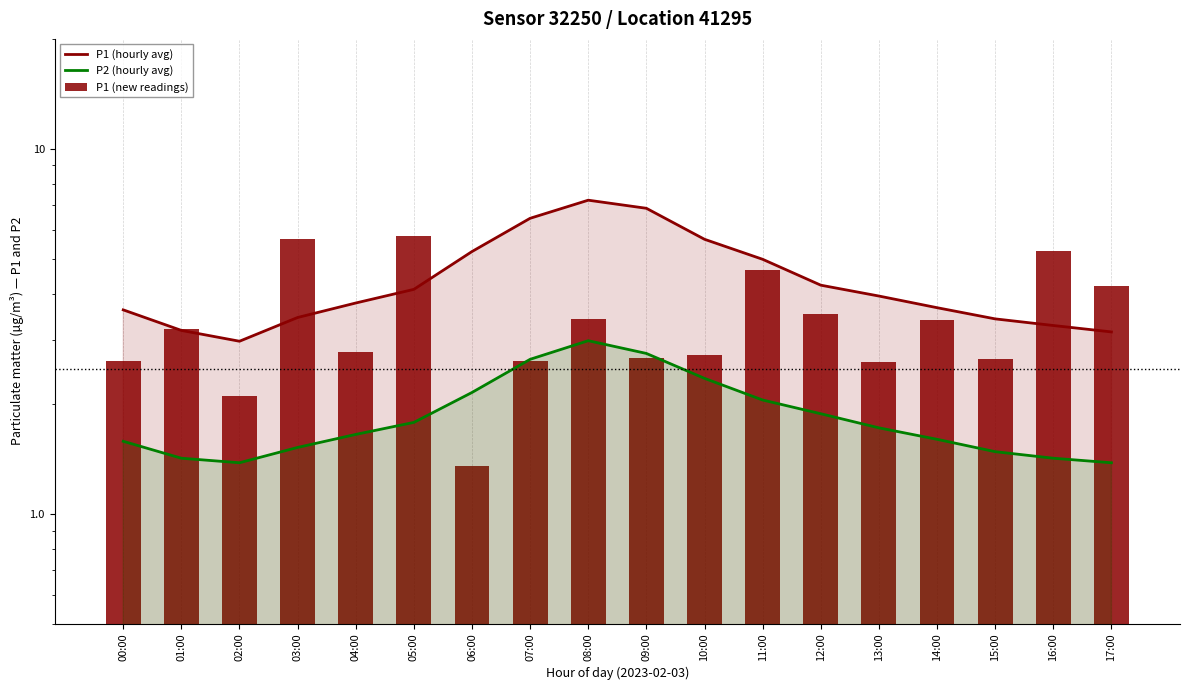

Between 01:00 and 15:00, which series saw the biggest shift?

P1 (new readings)